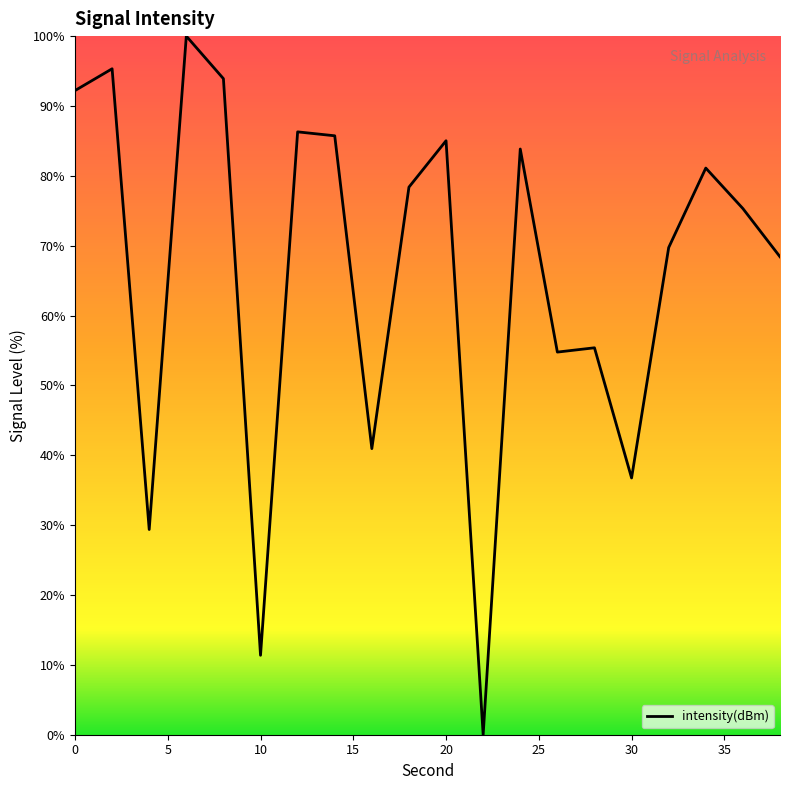

What is the difference between the maximum and minimum values?

100.0